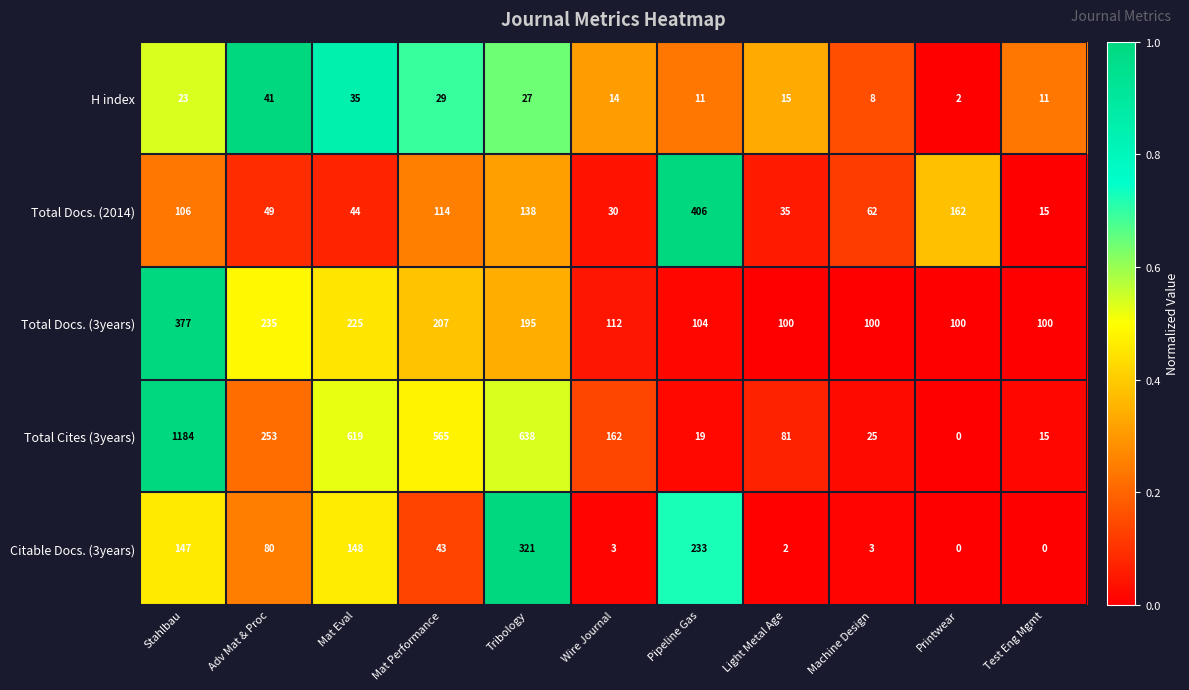

What is the difference between the Total Cites (3years) values at Printwear and Test Eng Mgmt?

15